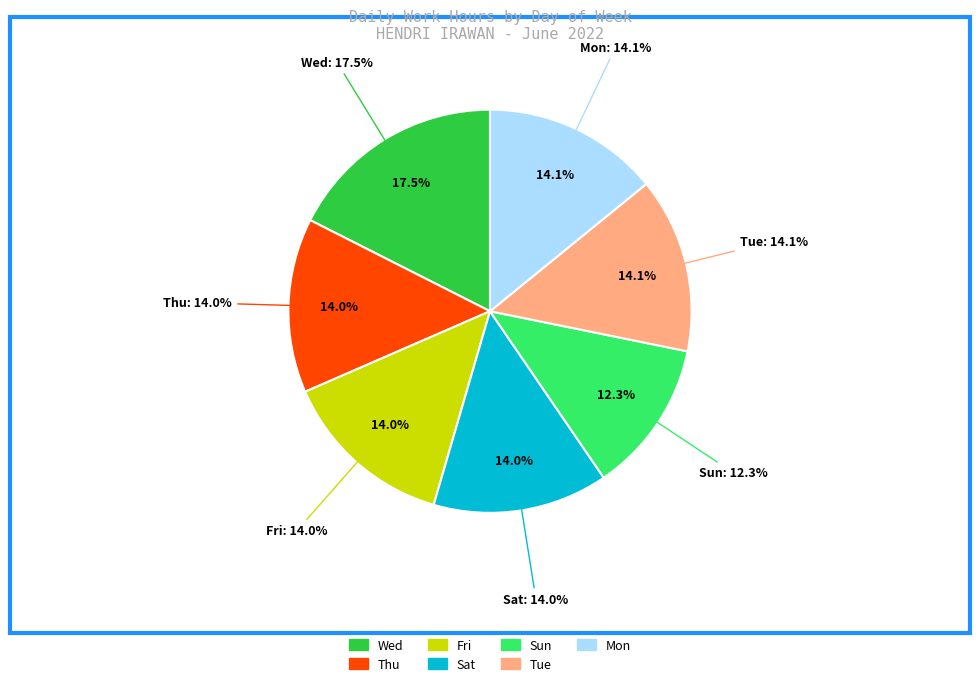

To the nearest percent, what is the combined percentage of Tue and Sun?

26%